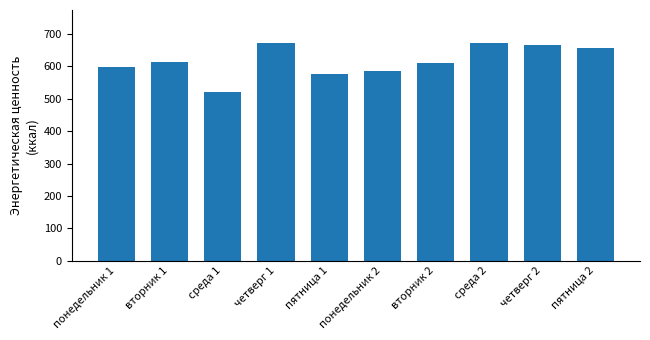

Which label corresponds to the smallest value in the chart?

среда 1